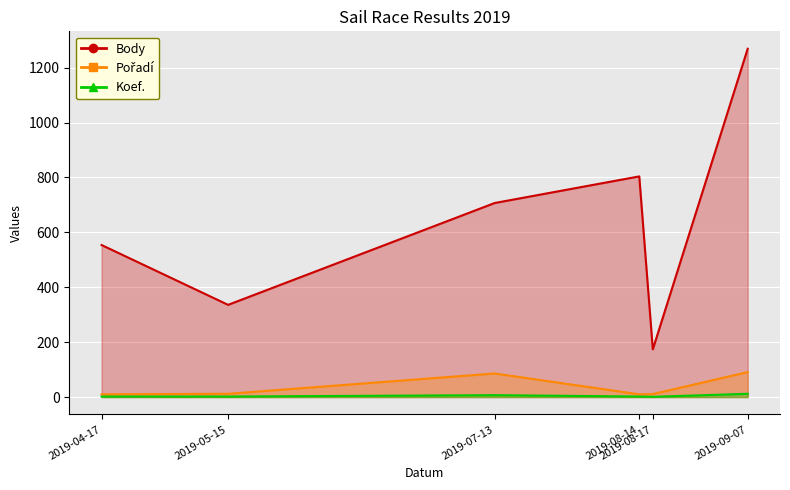

In Body, how many points are higher than both neighbors (excluding endpoints)?

1